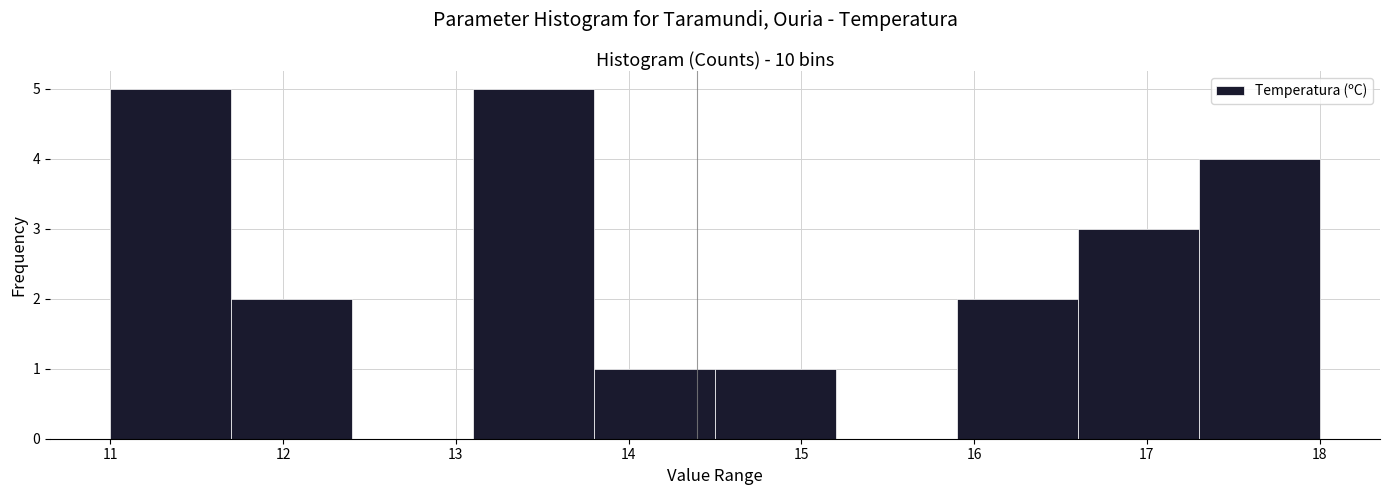

Reading left to right, transcribe this chart: for each bar, give the range it covers on the x-axis and its height. The values are not printed on the chart, so give them approximately, as read against the axis.

11.0 to 11.7: 5
11.7 to 12.4: 2
12.4 to 13.1: 0
13.1 to 13.8: 5
13.8 to 14.5: 1
14.5 to 15.2: 1
15.2 to 15.9: 0
15.9 to 16.6: 2
16.6 to 17.3: 3
17.3 to 18.0: 4